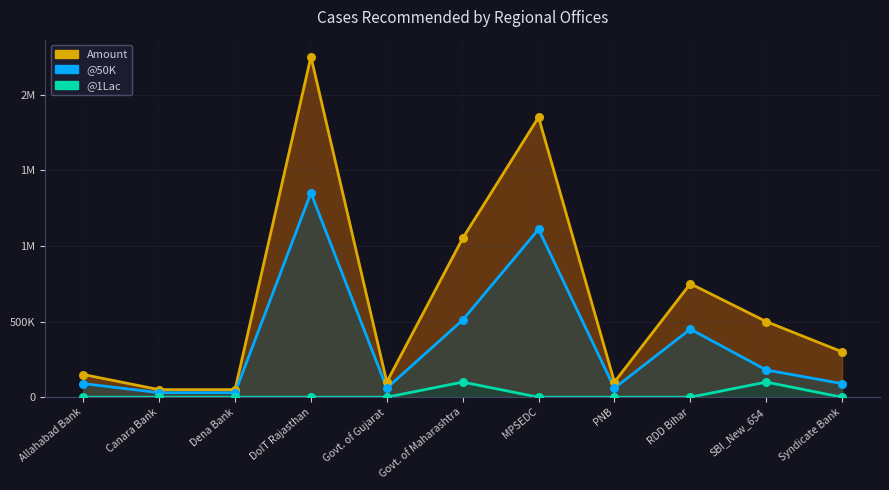

What is the total value across all series at MPSEDC?

2960000